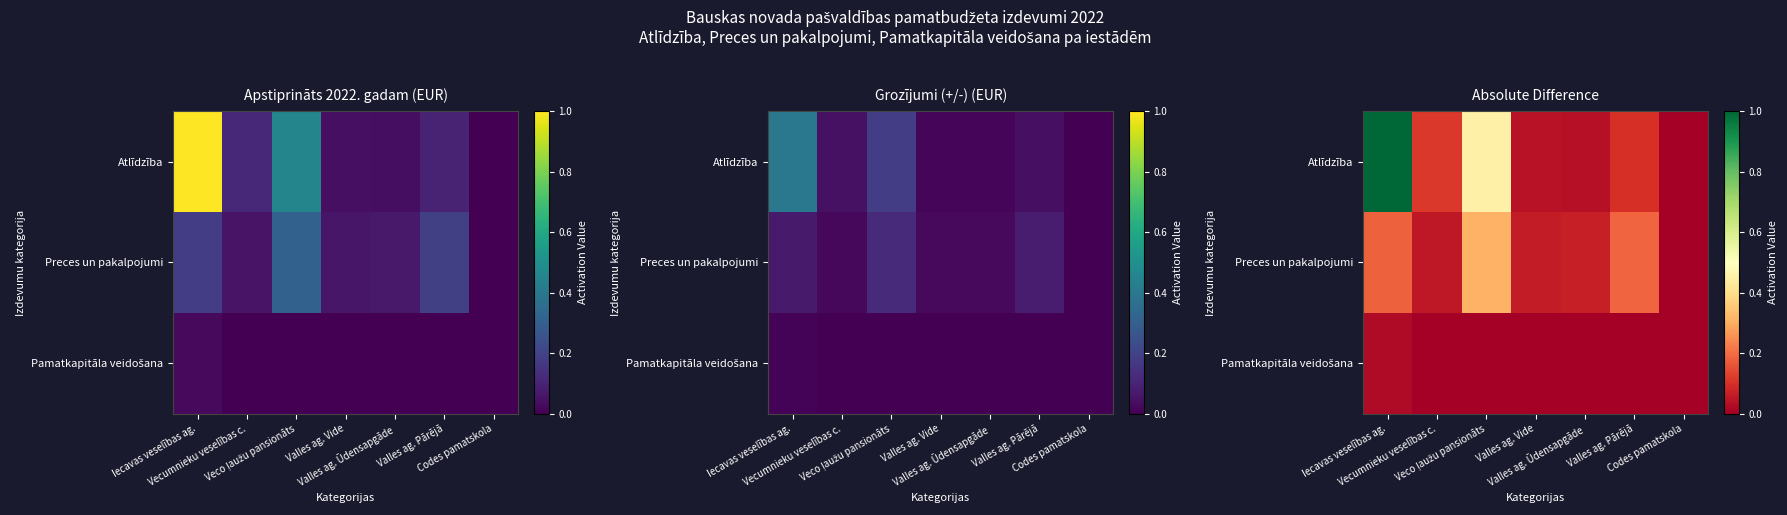

Read the Atlīdzība value at Veco ļaužu pansionāts.

0.5